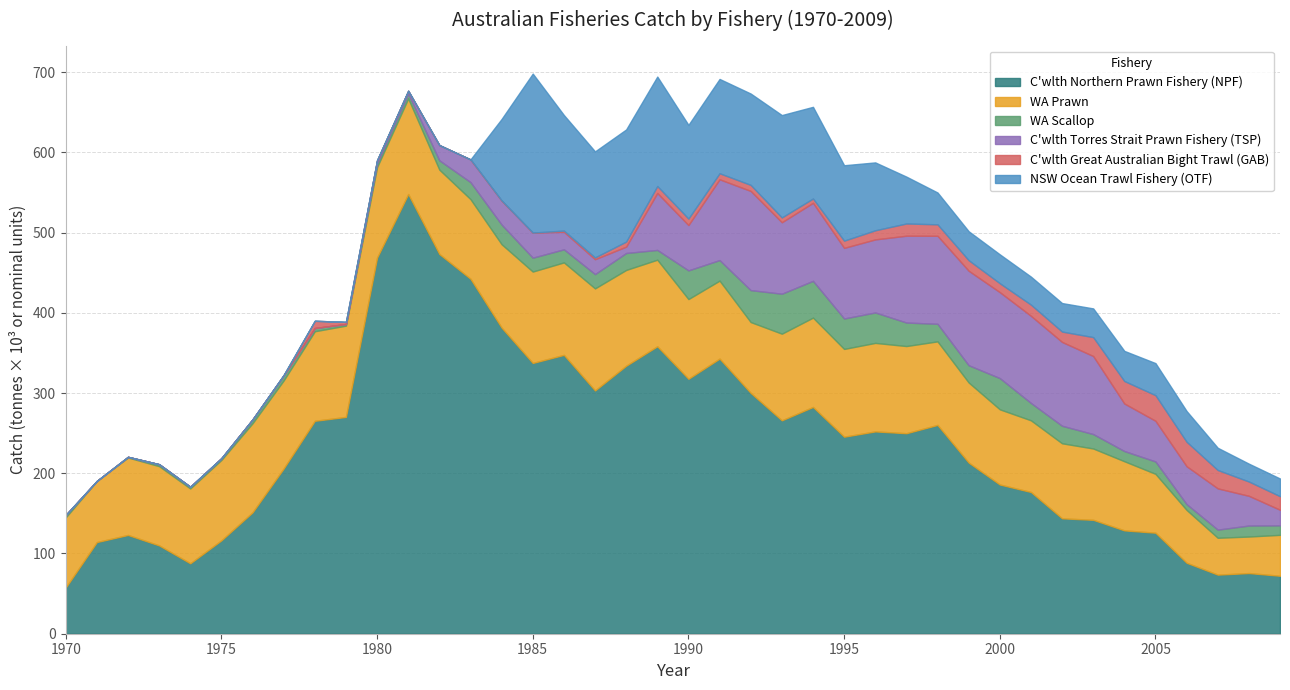

Which series has the largest range (max minus min)?

C'wlth Northern Prawn Fishery (NPF)